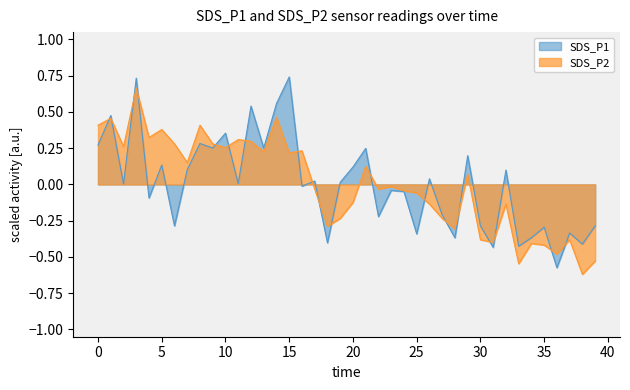

The SDS_P2 series shows 0.1 at 15. True or false?

False